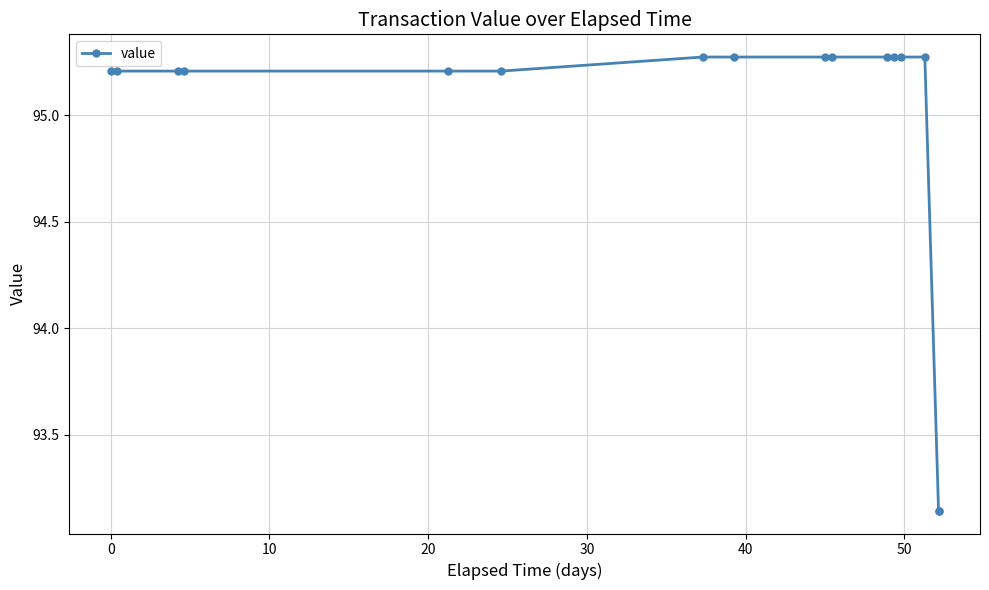

What is the difference between the maximum and minimum values?

2.1